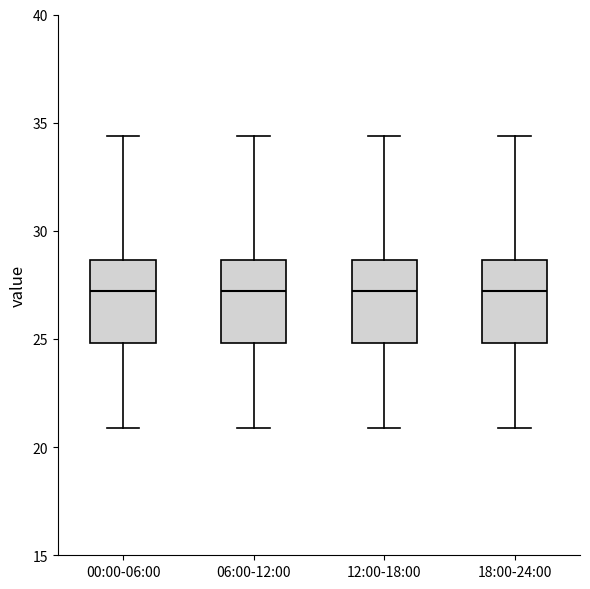

Reading left to right, read every box against the y-axis: the position of its median line, the range the box covers, and the ends of its whiskers. The values are not printed on the chart, so give them approximately, as read against the axis.

00:00-06:00: median 27.0, box 25.0 to 28.5, whiskers 21.0 to 34.5
06:00-12:00: median 27.0, box 25.0 to 28.5, whiskers 21.0 to 34.5
12:00-18:00: median 27.0, box 25.0 to 28.5, whiskers 21.0 to 34.5
18:00-24:00: median 27.0, box 25.0 to 28.5, whiskers 21.0 to 34.5